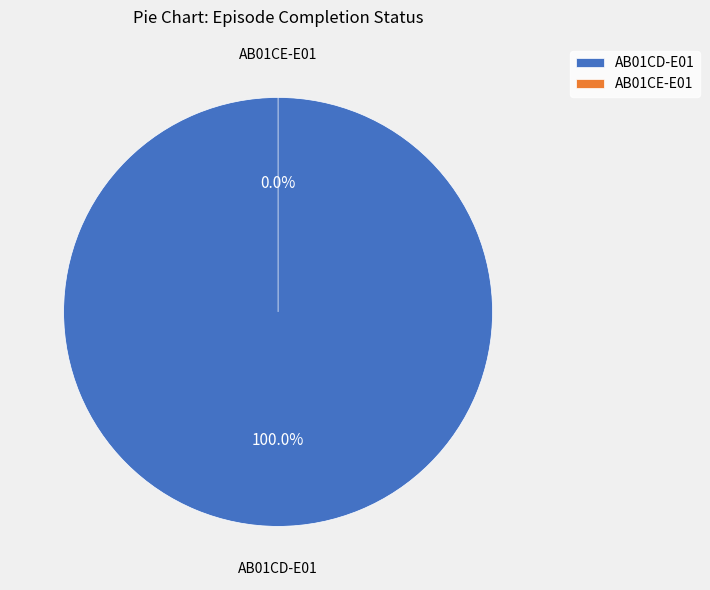

To the nearest percent, what is the difference between the largest and smallest slice percentages?

100%